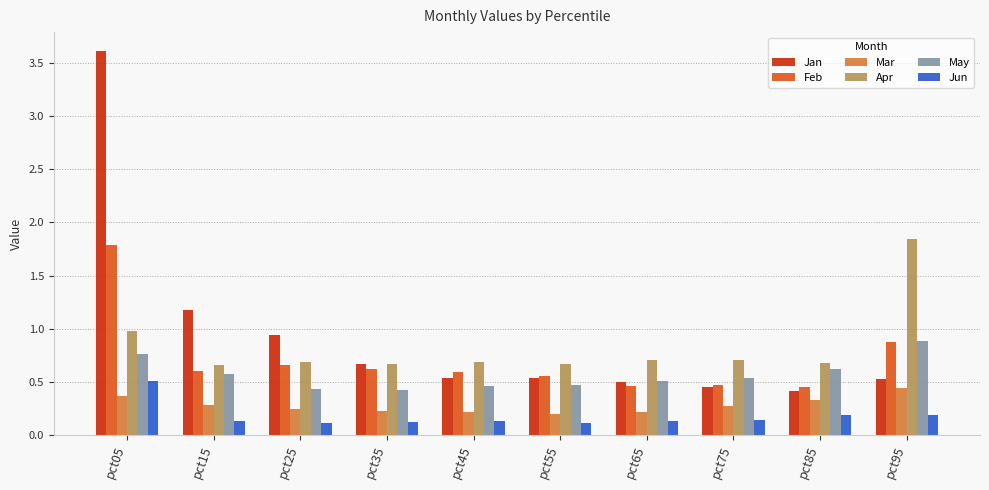

Rank the series by their maximum value, from highest to lowest.

Jan, Apr, Feb, May, Jun, Mar